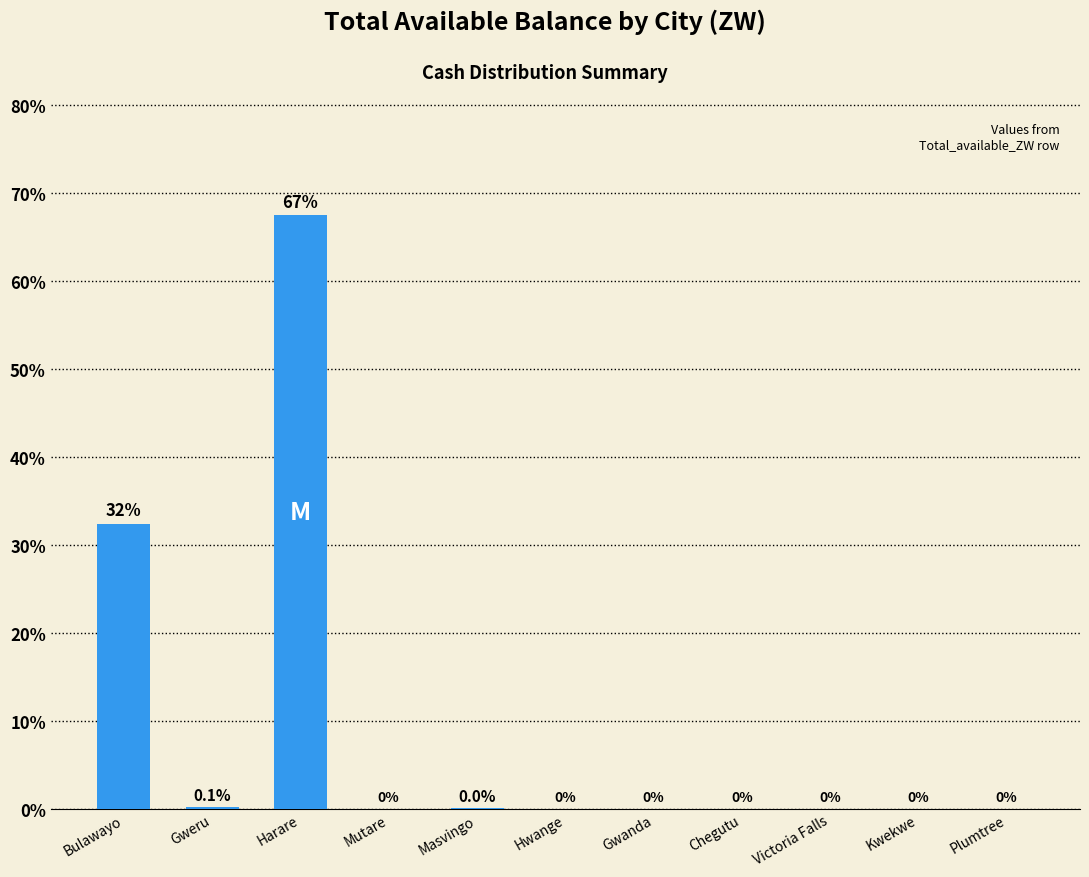

The chart shows a value of 38.7 at Hwange. True or false?

False